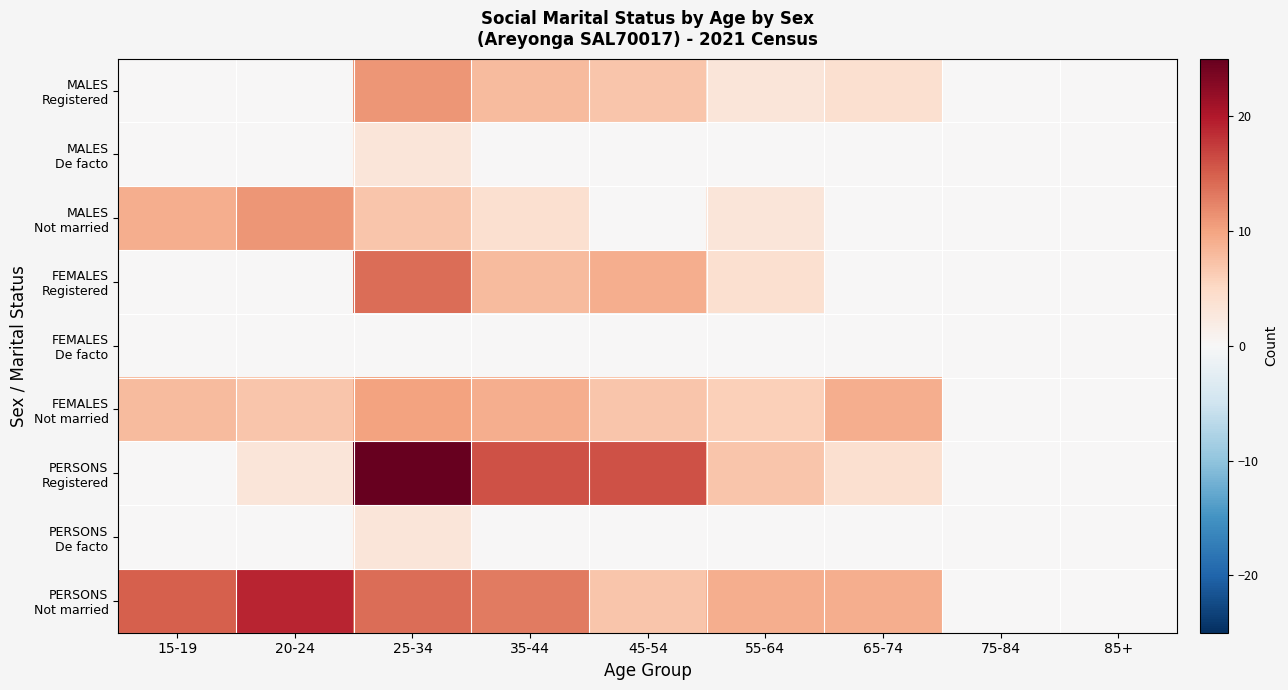

What is the spread (max minus min) of values at 55-64?

9